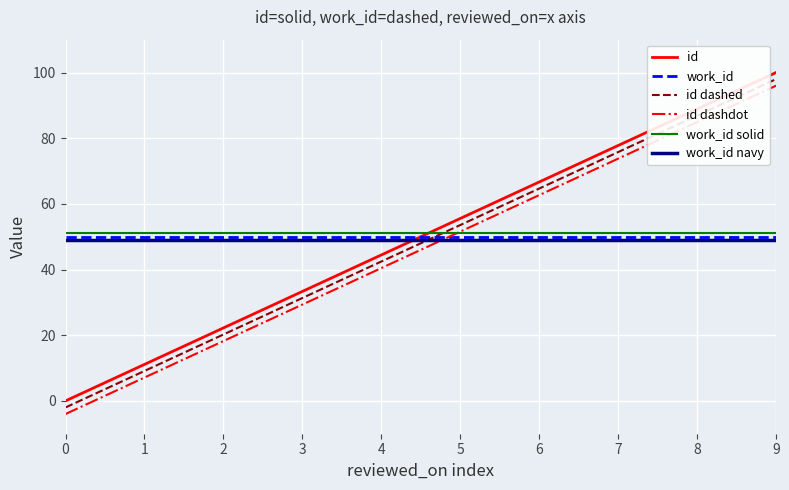

Between which two adjacent categories do id dashed and work_id first intersect?

4 and 5